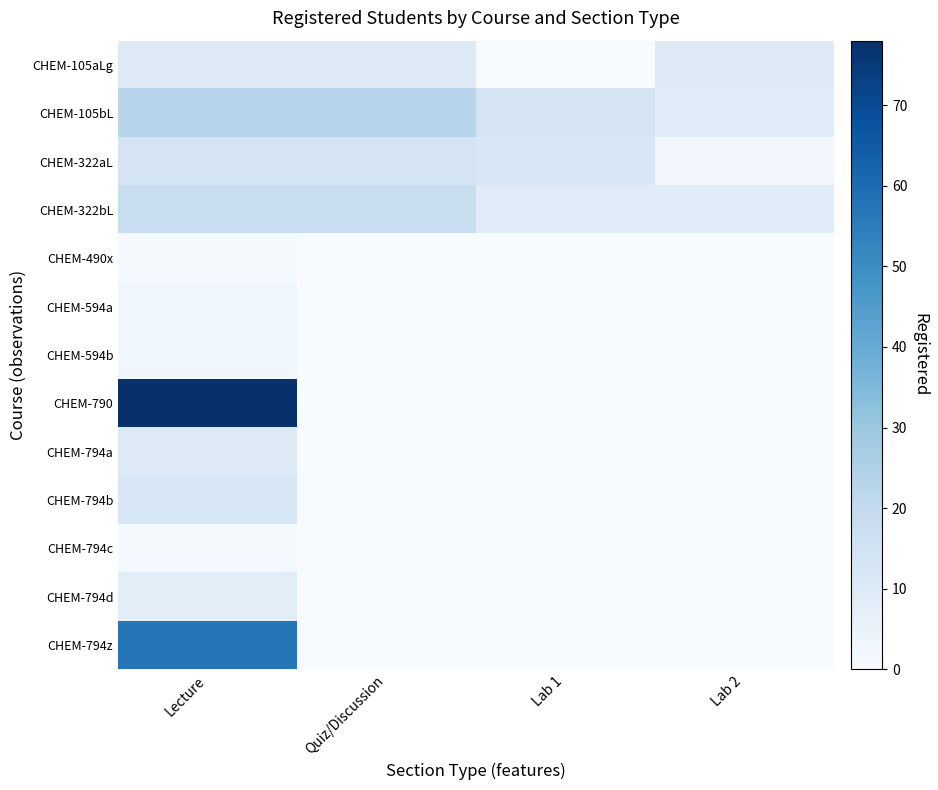

Which series changed the most between Lecture and Quiz/Discussion?

CHEM-790